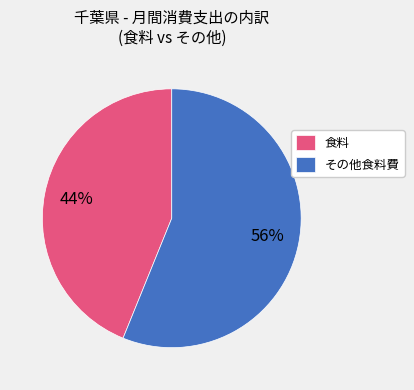

To the nearest percent, what is the difference between the largest and smallest slice percentages?

12%